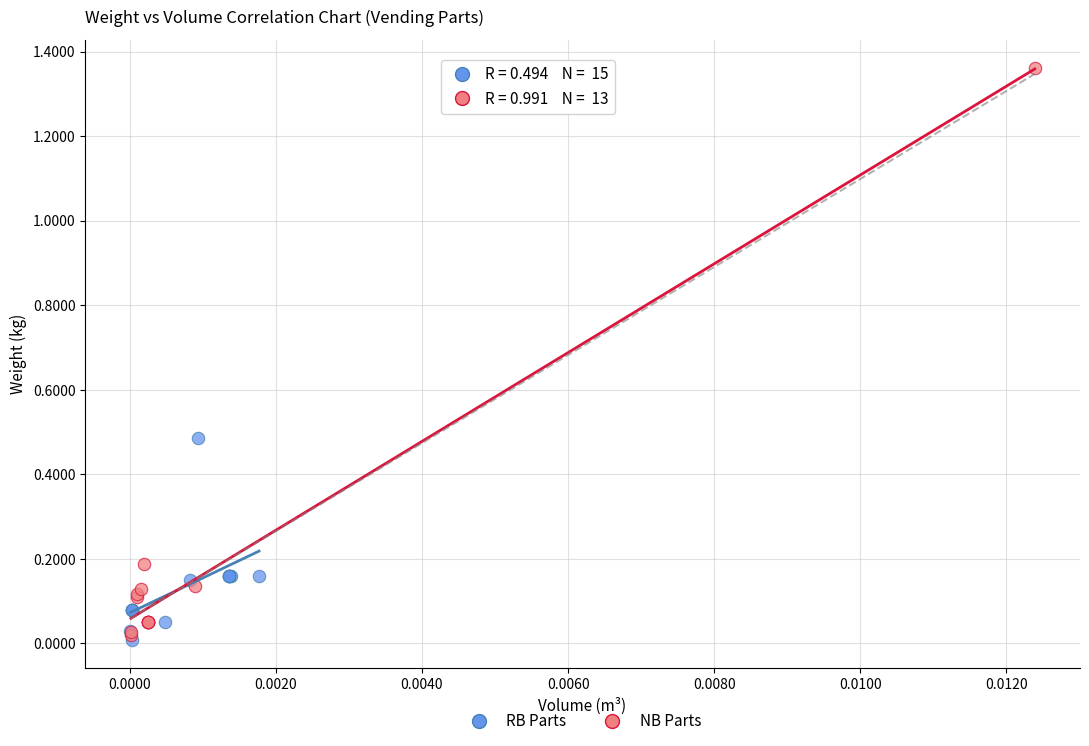

Which series contains the highest Y value?

NB Parts